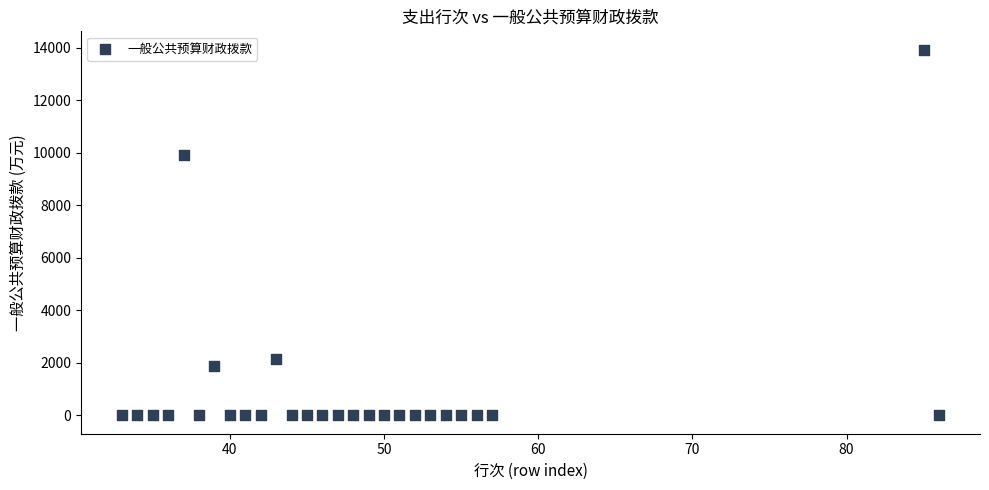

What is the range of X values (max minus min)?

53.0